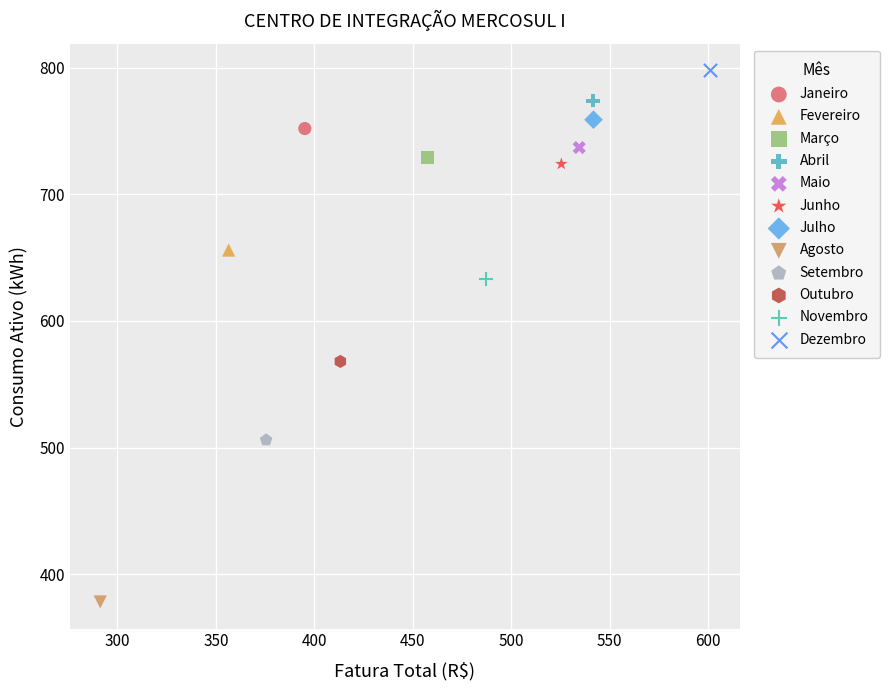

Which series contains the highest Y value?

Dezembro